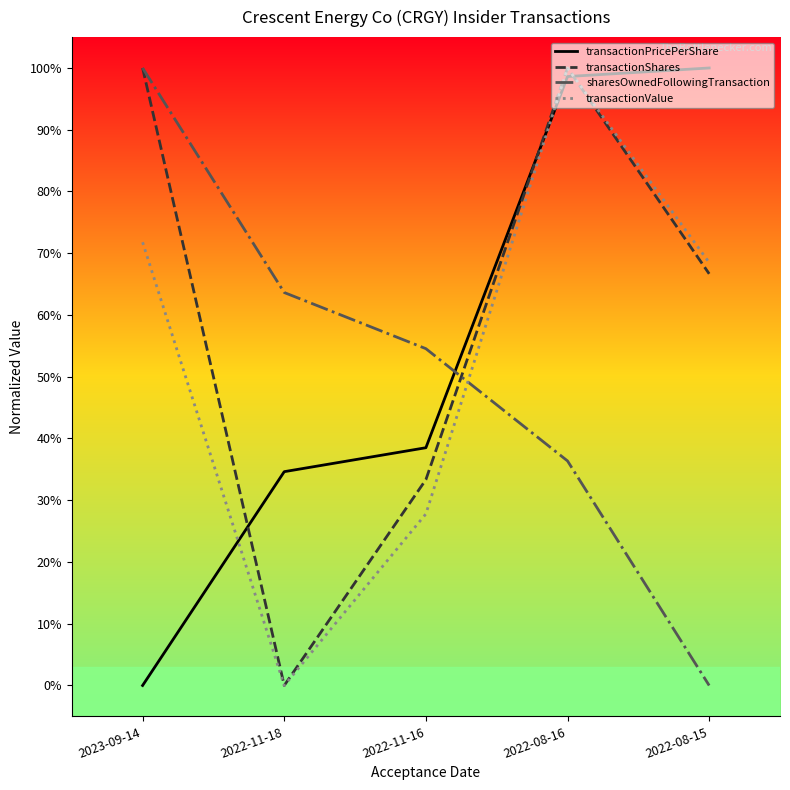

At which category is the sum across all series the highest?

2022-08-16